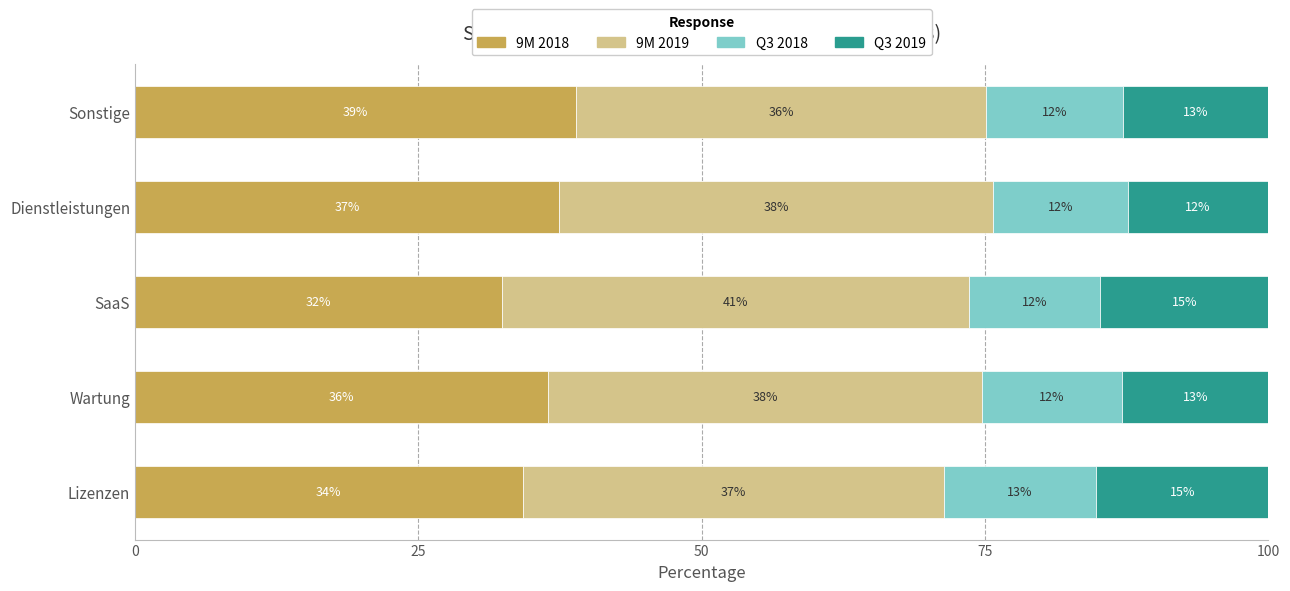

The 9M 2018 series shows 37.4 at Dienstleistungen. True or false?

True